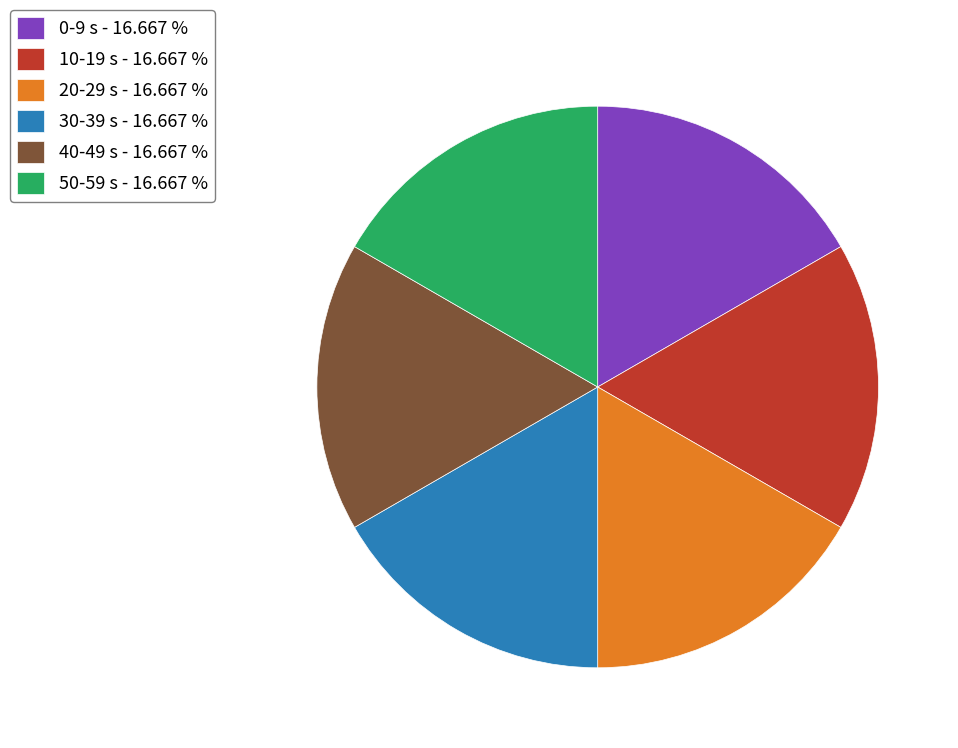

Approximately how many times larger is the value at 10-19 s - 16.667 % compared to 20-29 s - 16.667 %?

1.0